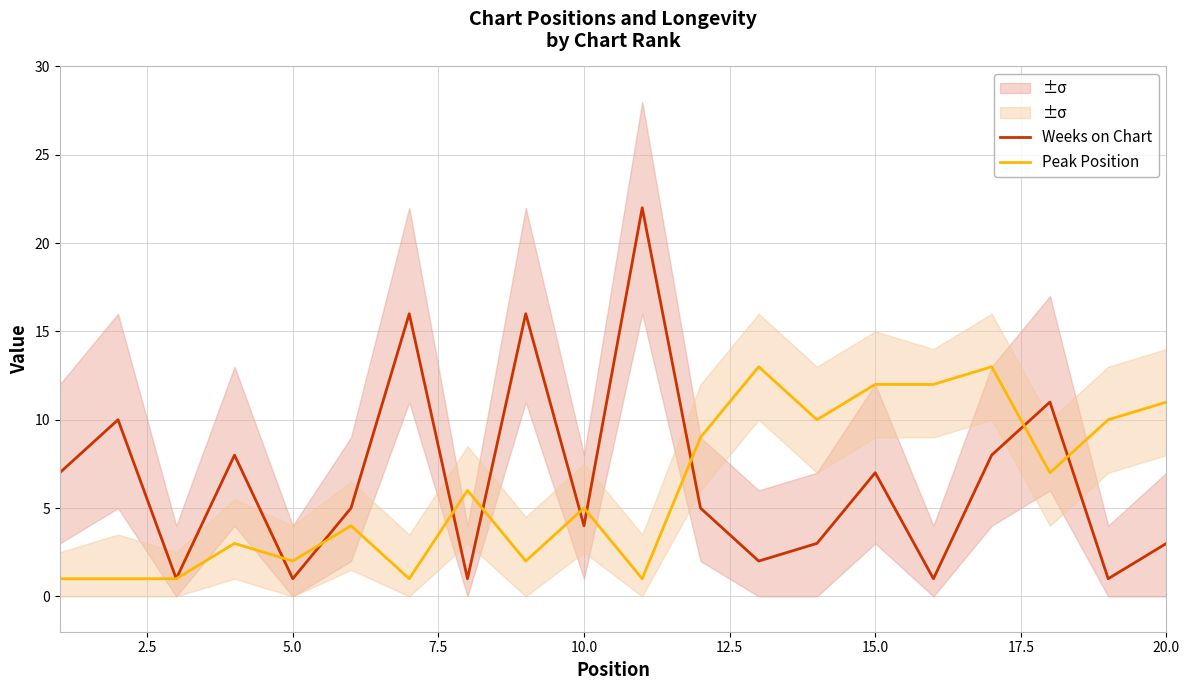

How many data points does each series have?

20